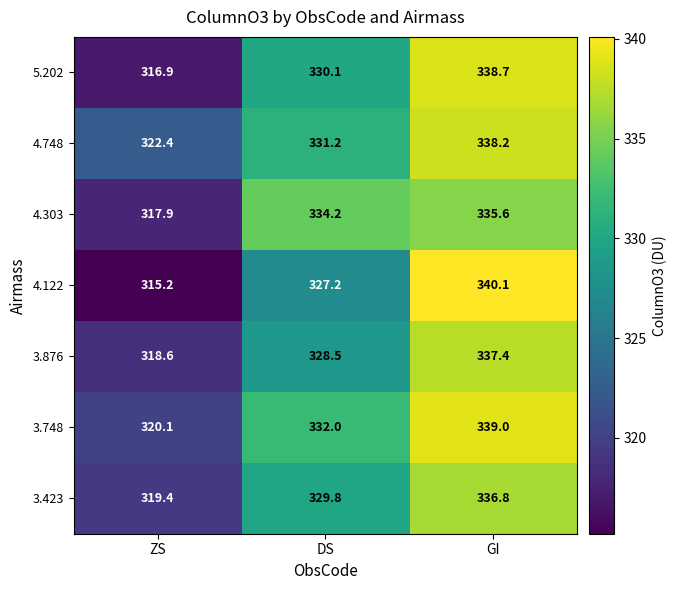

At DS, list the series in order from largest to smallest.

4.303, 3.748, 4.748, 5.202, 3.423, 3.876, 4.122